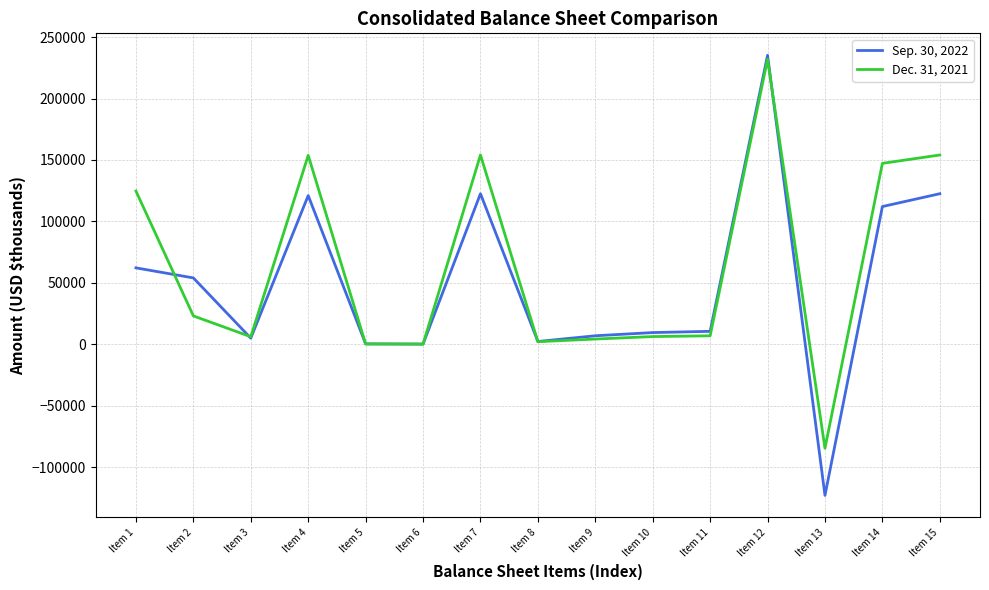

True or false: Sep. 30, 2022 has more than 2 interior local peaks.

True